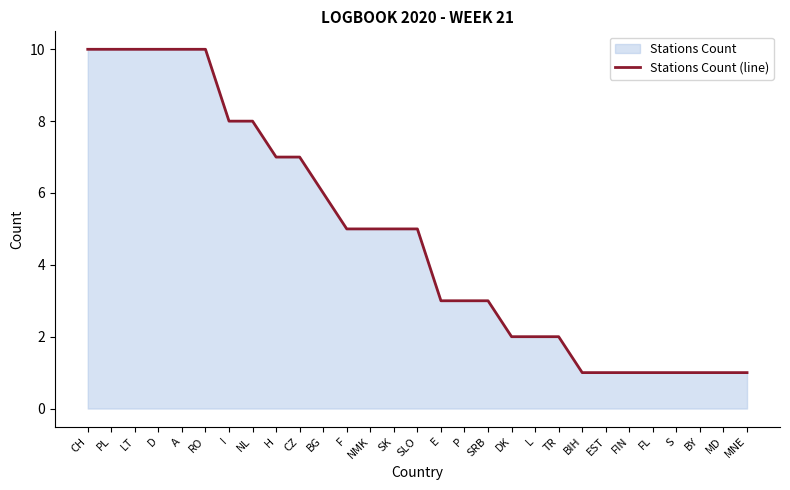

How many lines are shown in the chart?

1